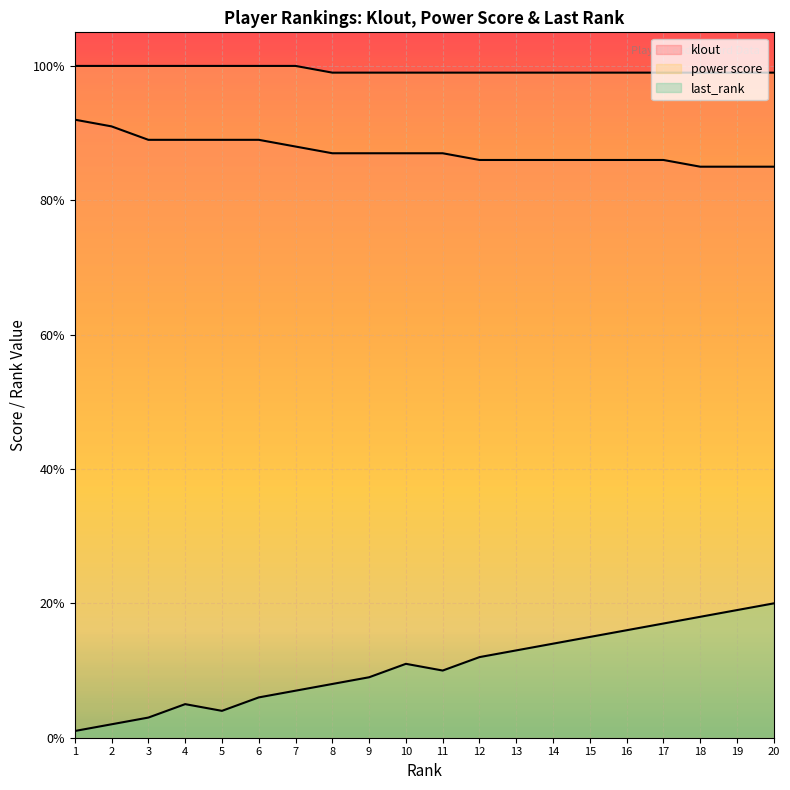

Between 7 and 16, which series saw the biggest shift?

last_rank